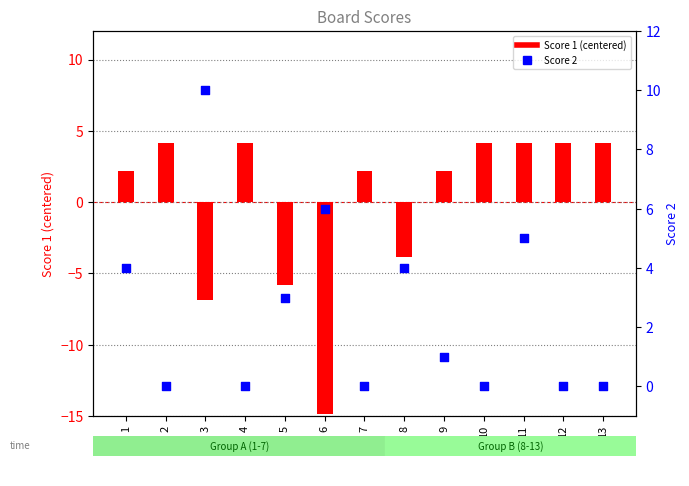

What is the total value across all series at 13?

4.2